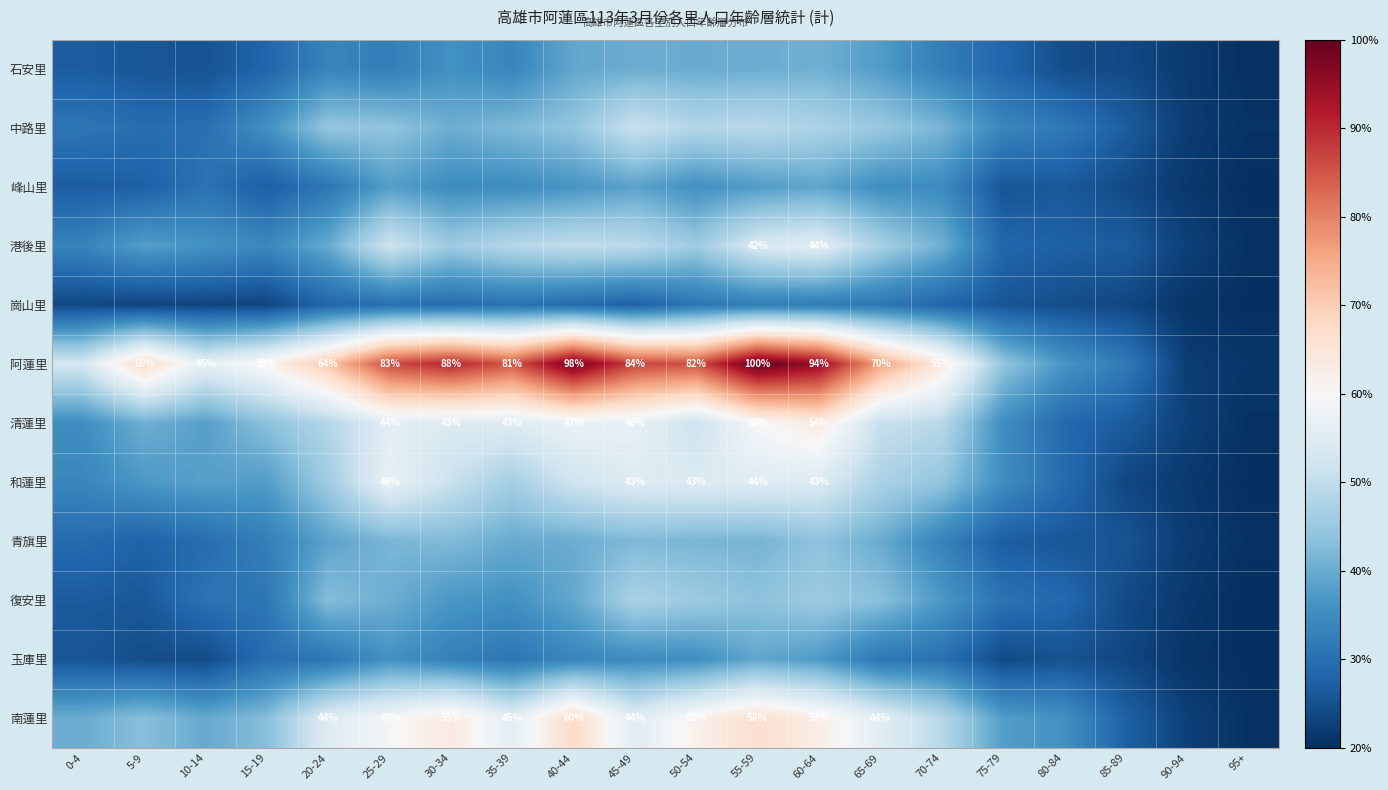

The 阿蓮里 series shows 94 at 60-64. True or false?

True